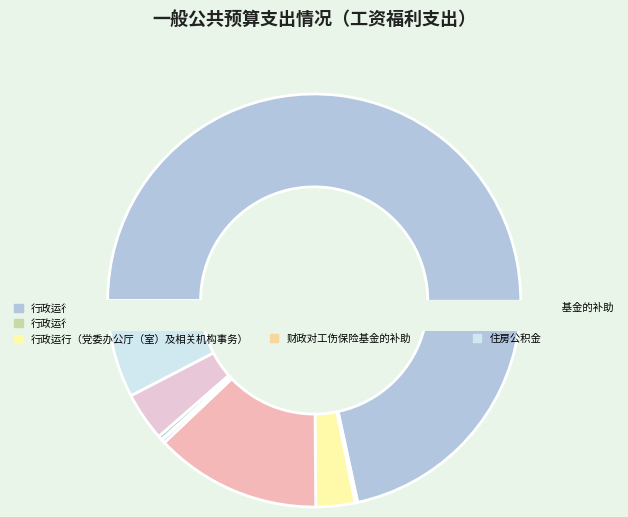

Between 事业单位医疗 and 行政运行（党委办公厅（室）及相关机构事务）, which is larger?

事业单位医疗